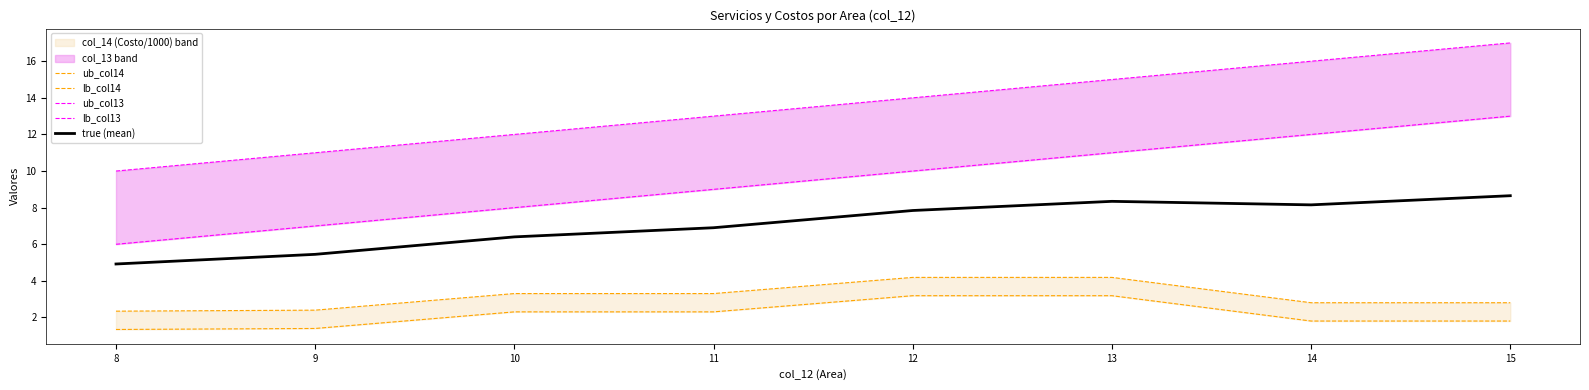

Which series has the largest range (max minus min)?

ub_col13